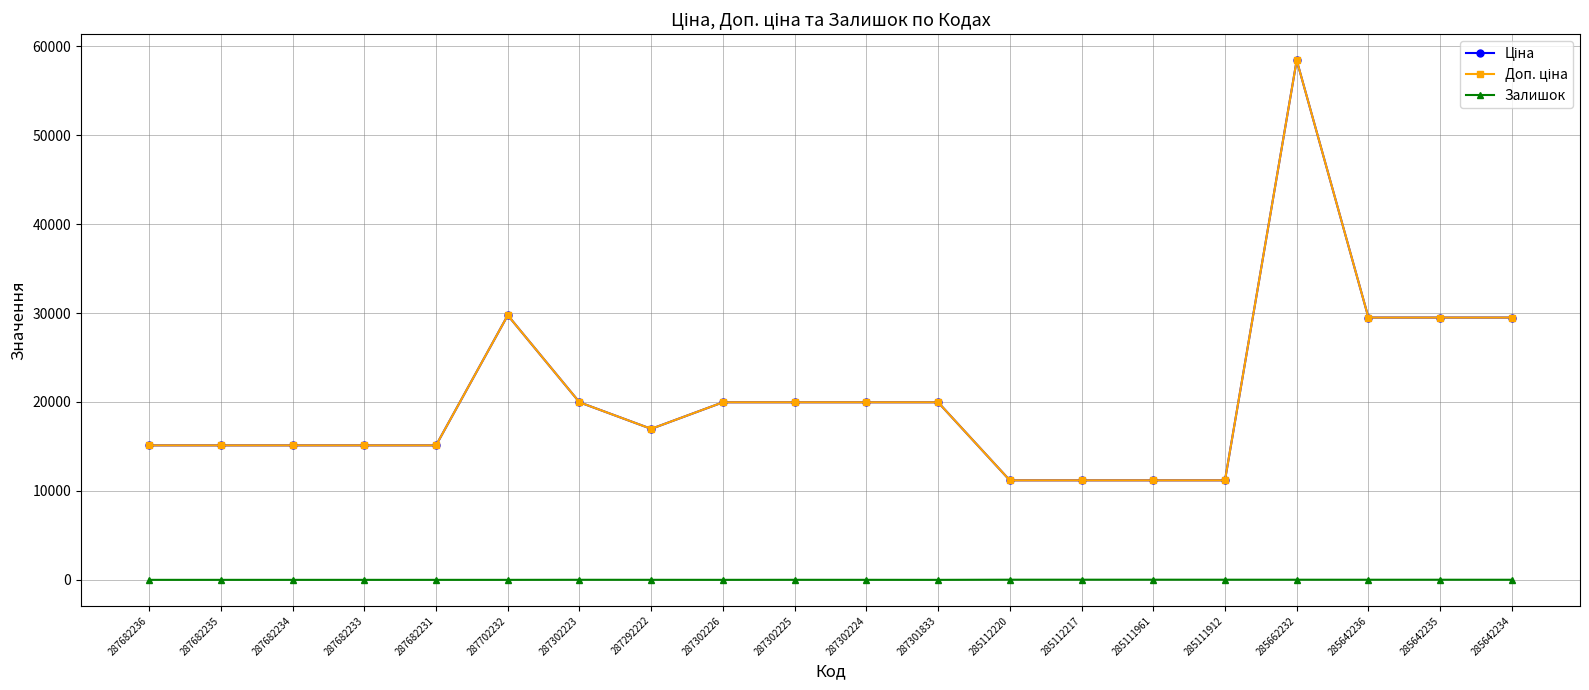

True or false: Доп. ціна has a value of 9588.6 at 285642234.

False